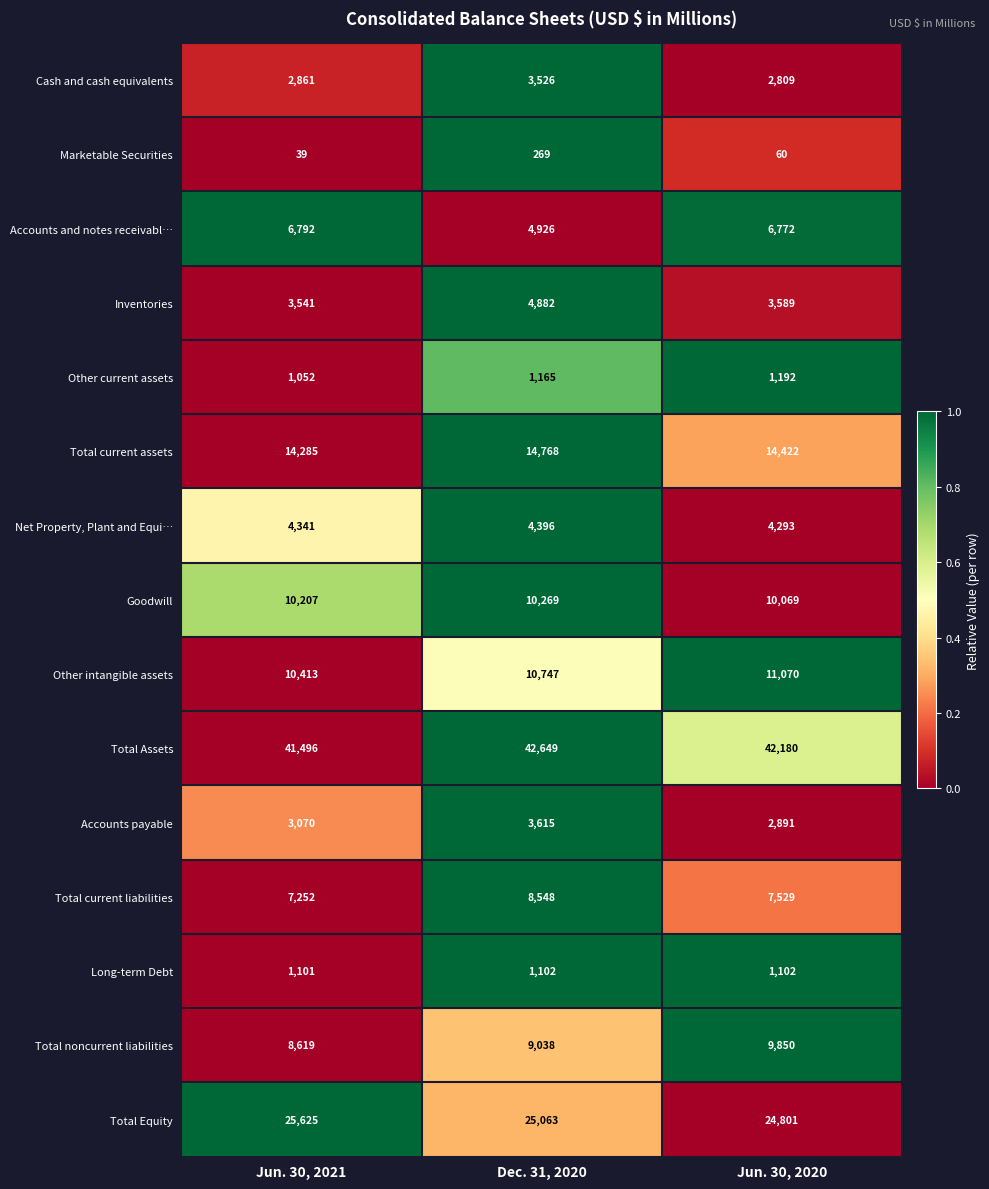

Rank the categories by Total current liabilities value from lowest to highest.

Jun. 30, 2021, Jun. 30, 2020, Dec. 31, 2020